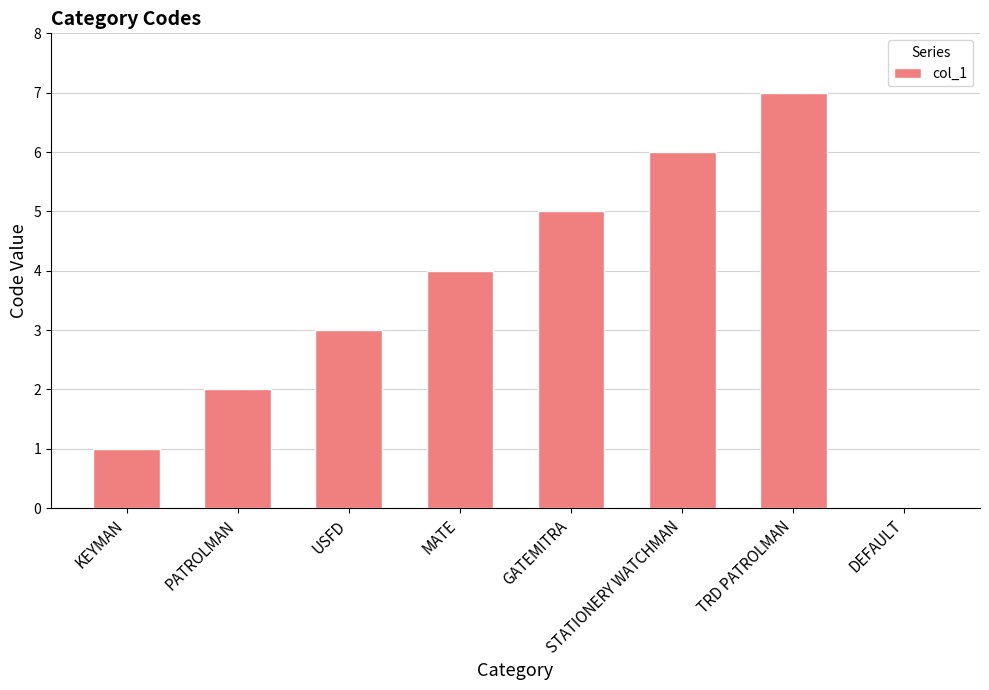

Reading right to left, transcribe all the data shown in this chart.

0	7	6	5	4	3	2	1